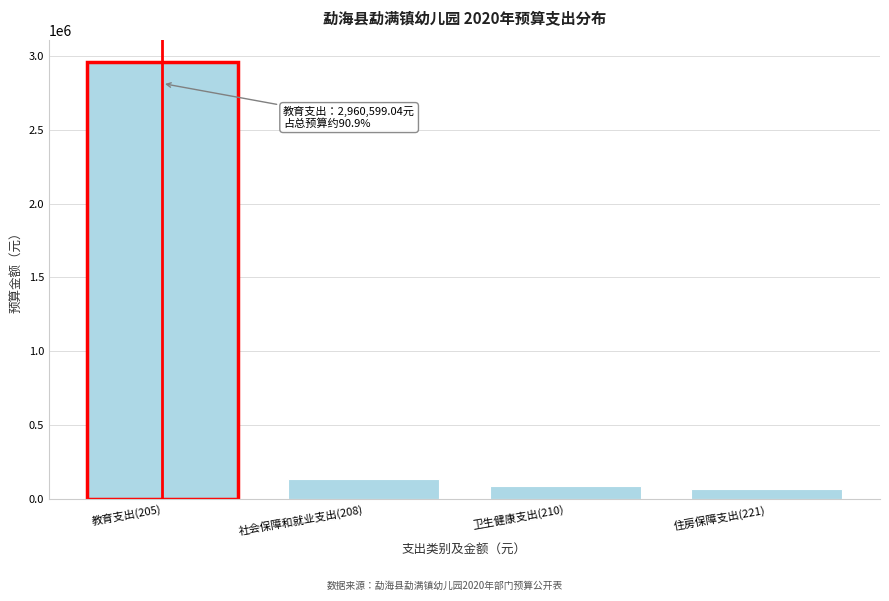

Reading left to right, extract all data points from this chart.

教育支出(205)=2960599.0	社会保障和就业支出(208)=137685.1	卫生健康支出(210)=88773.2	住房保障支出(221)=68842.6